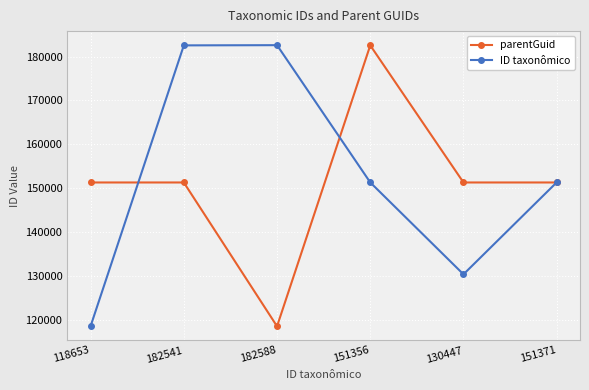

What is the value of the parentGuid point at the 1st from the left?

151345